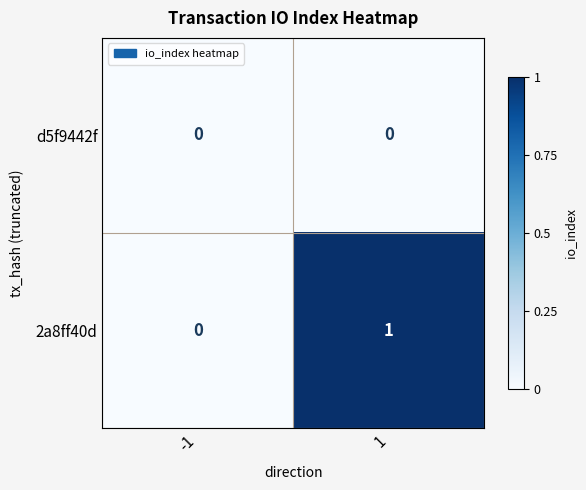

Reading left to right, transcribe all the data shown in this chart.

d5f9442f: 0	0
2a8ff40d: 0	1